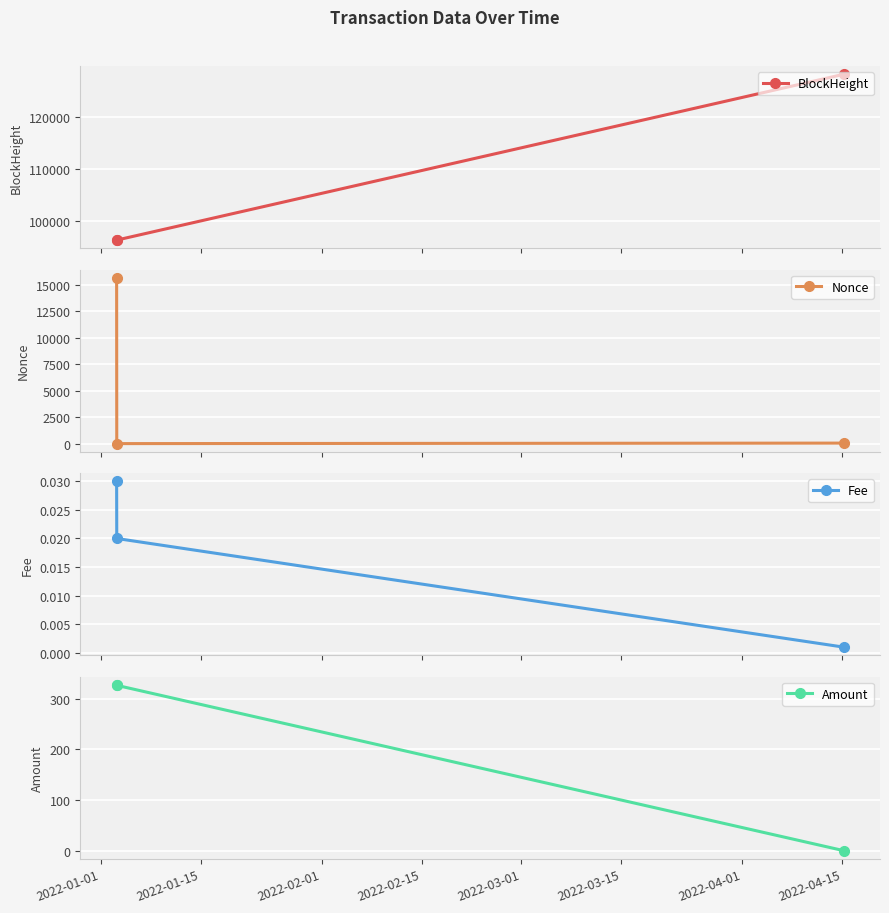

What is the lowest value of the BlockHeight series?

96244